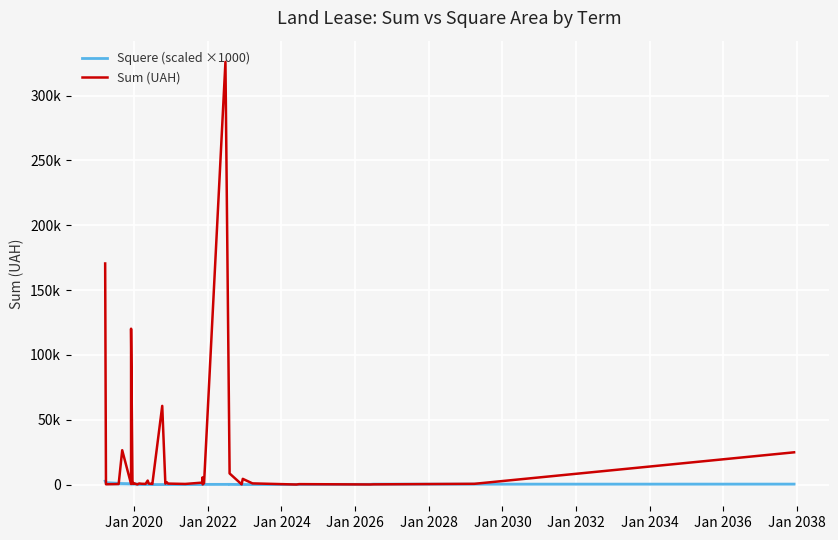

What are all the series names shown in the legend?

Squere (scaled ×1000), Sum (UAH)